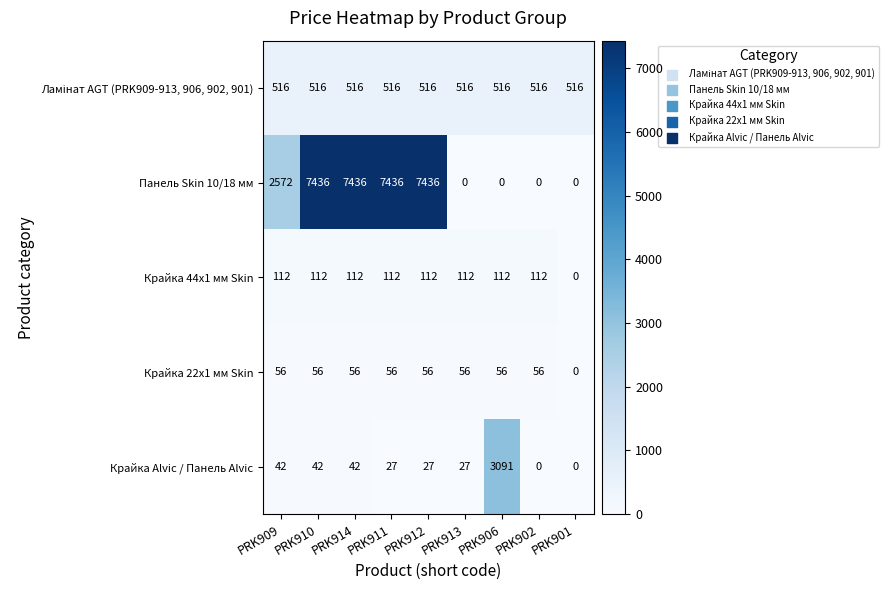

What is the difference between the maximum and minimum values in the Крайка Alvic / Панель Alvic series?

3091